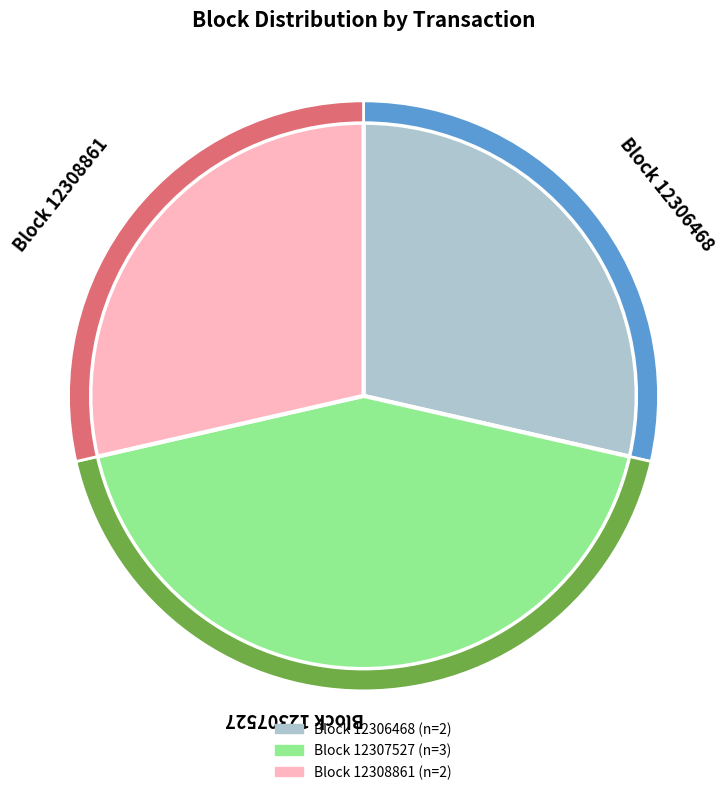

Count the number of slices in the pie.

7